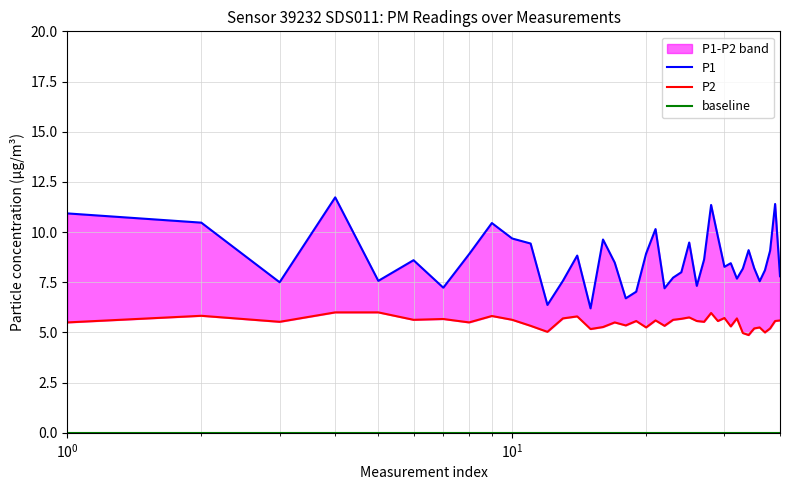

How many data points in P1 are less than 8?

14